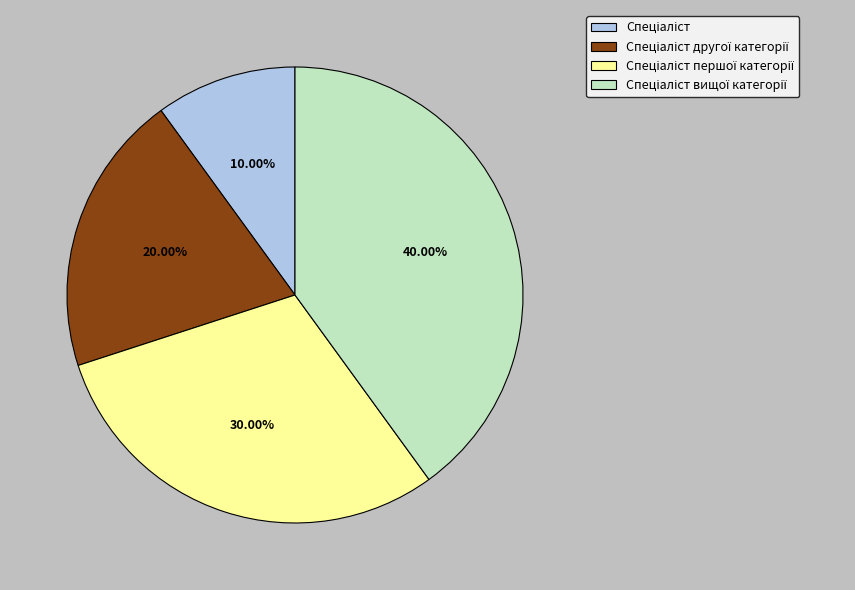

Is there any slice that represents more than half of the pie?

No